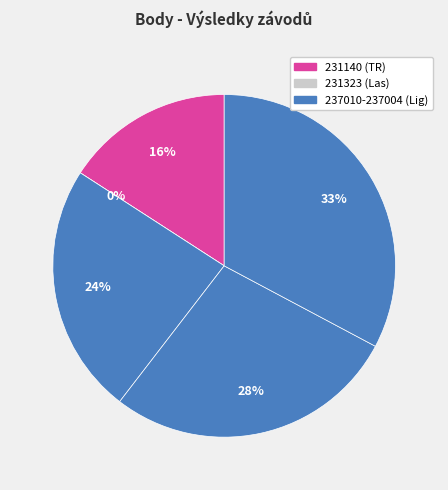

How much of the chart is everything except 231323?

100.0%